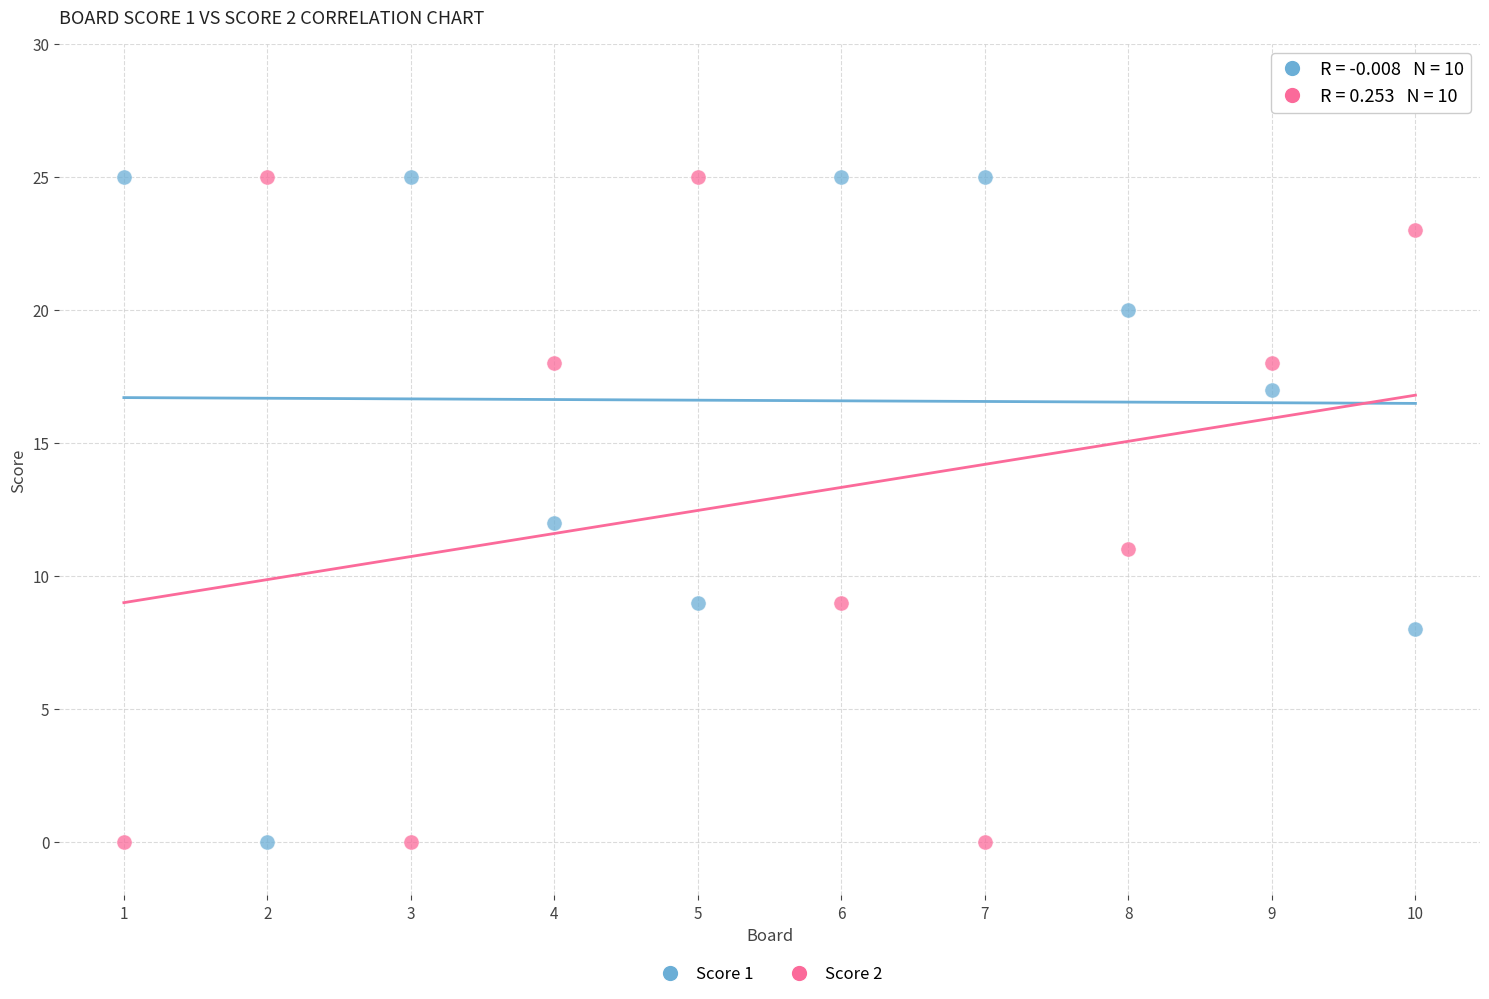

Across all data points, what is the range of Y values (max minus min)?

25